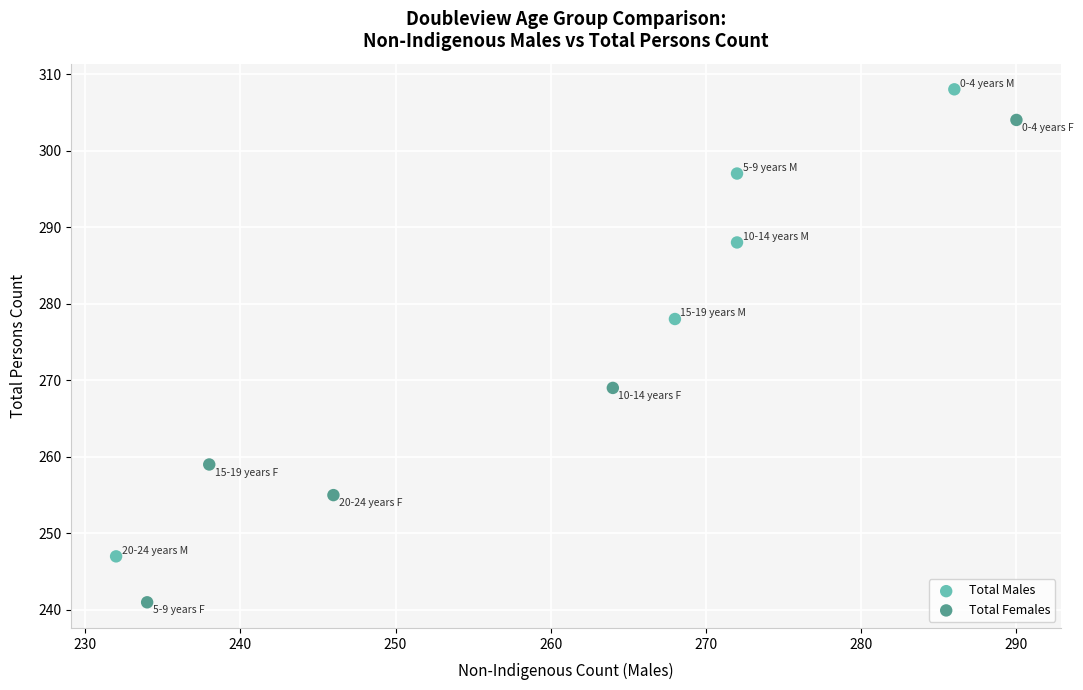

What are all the series names shown in the legend?

Total Males, Total Females